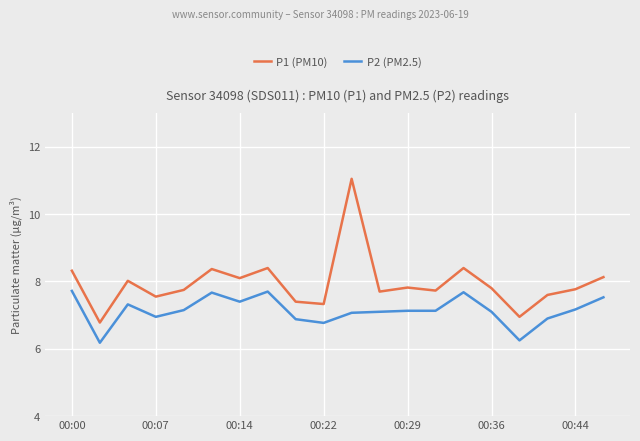

Which series has the largest range (max minus min)?

P1 (PM10)